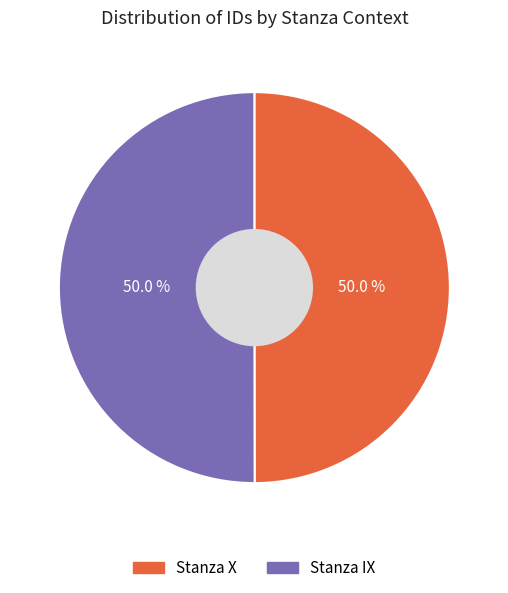

The Stanza IX slice represents 50% of the pie. True or false?

True